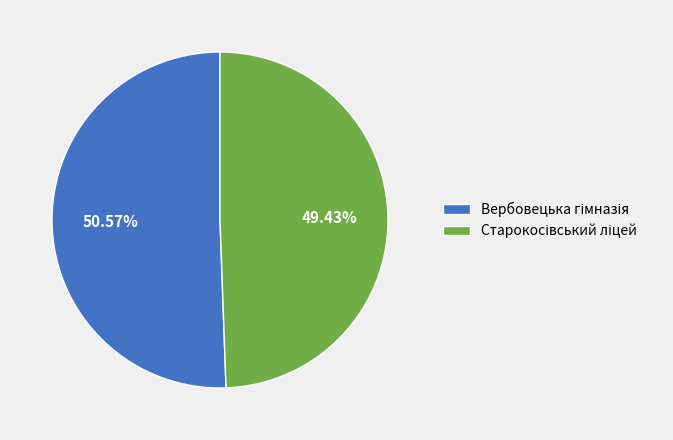

Does any single category account for the majority?

Yes